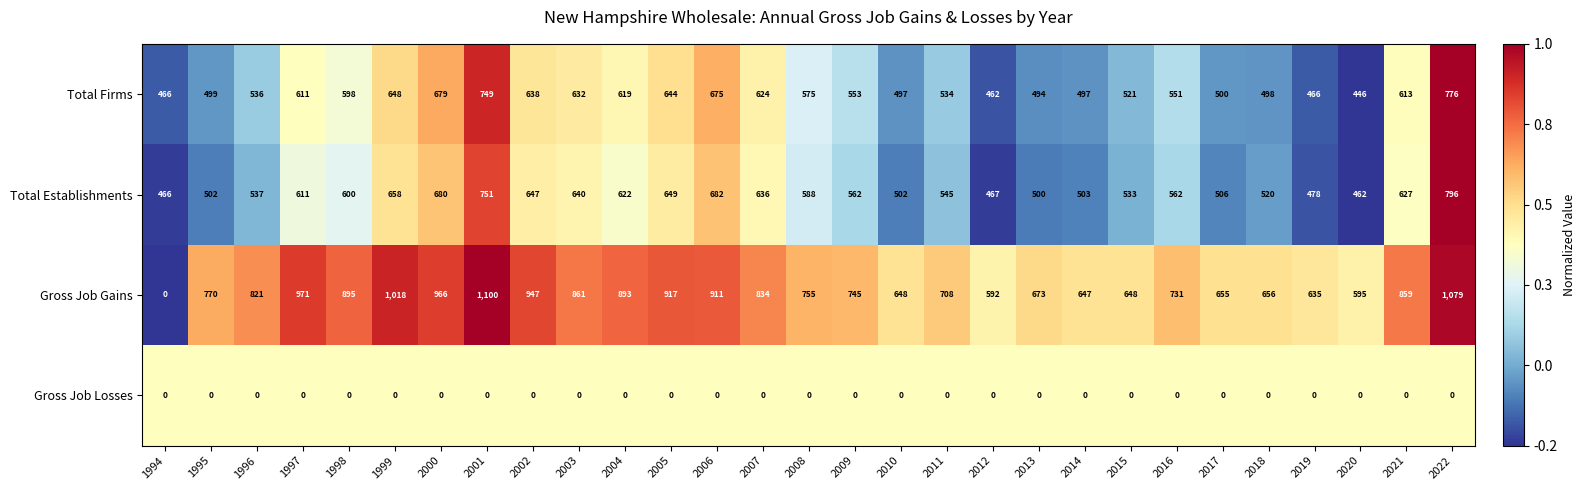

Which label corresponds to the largest value in the chart?

2001